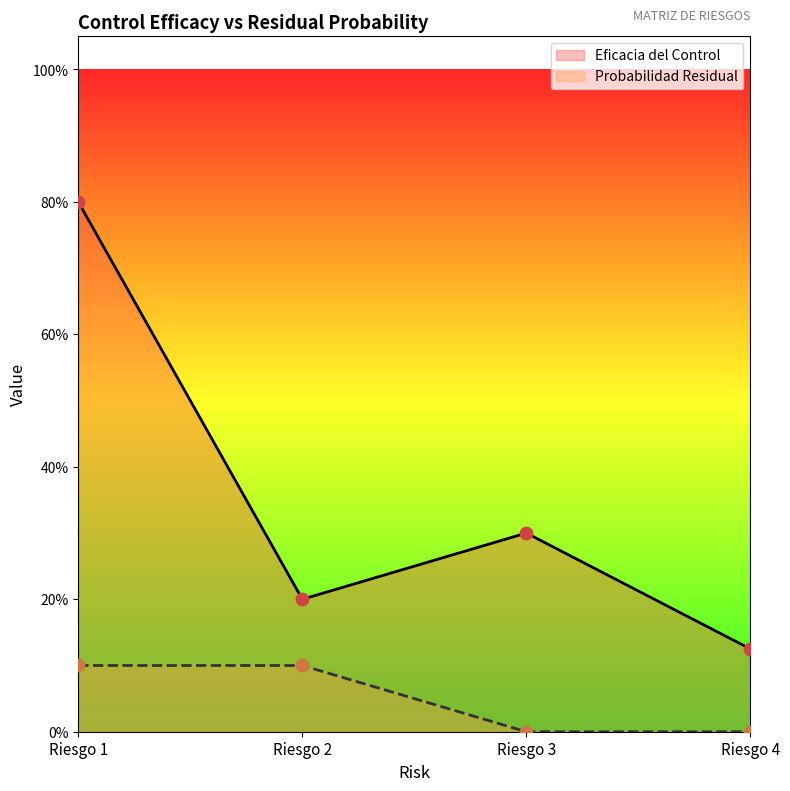

Is the value of Probabilidad Residual at Riesgo 3 greater than the value of Eficacia del Control at Riesgo 1?

No